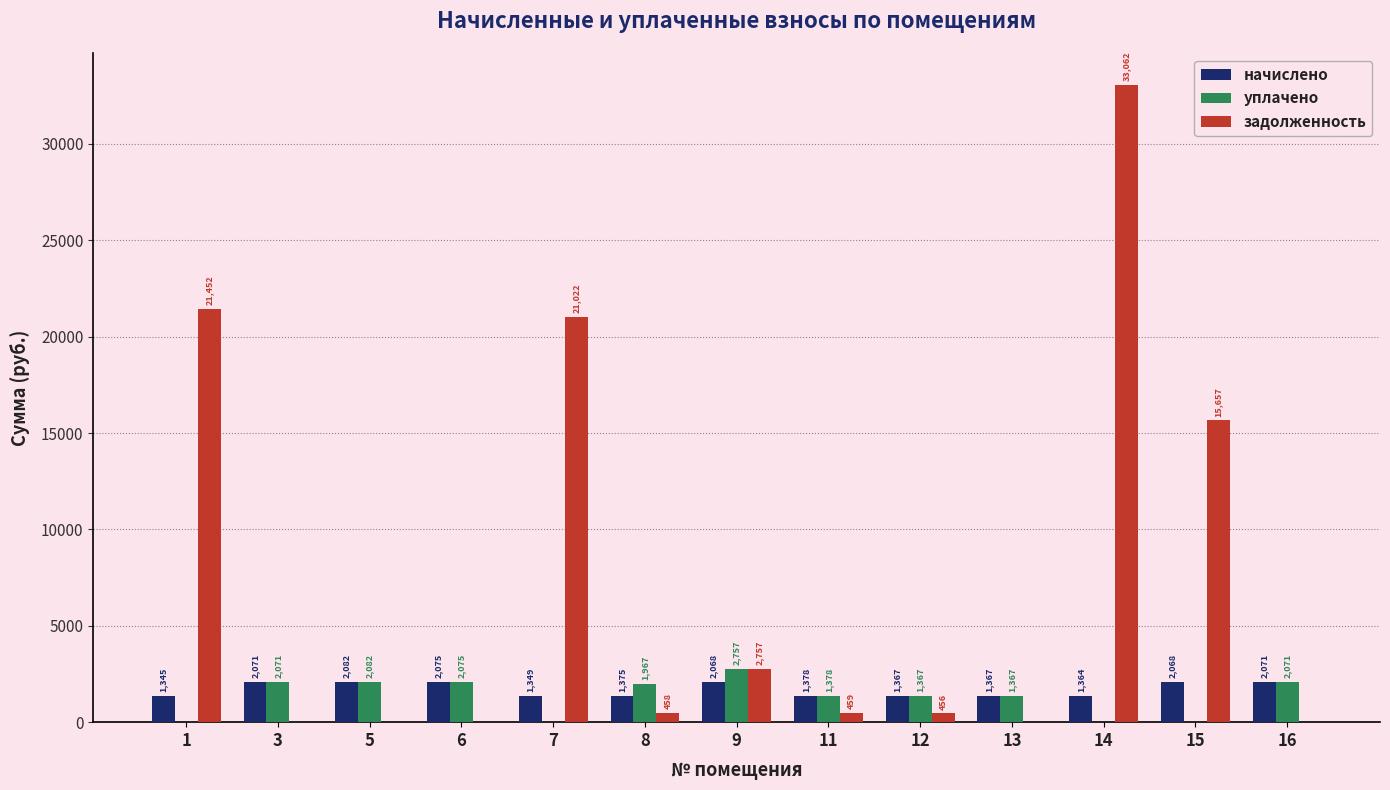

At which label does начислено first exceed 1378?

3